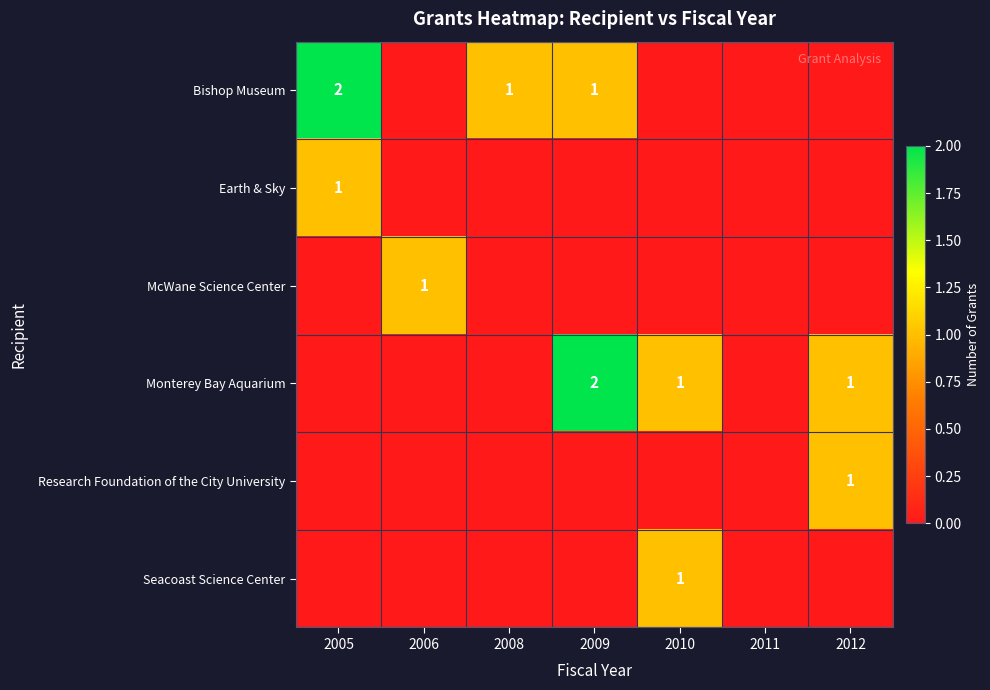

Which has a higher value, 2010 or 2012?

2010